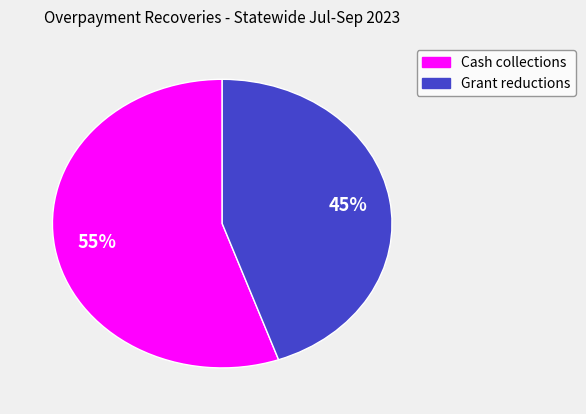

What percentage is the Cash collections slice, to the nearest percent?

55%